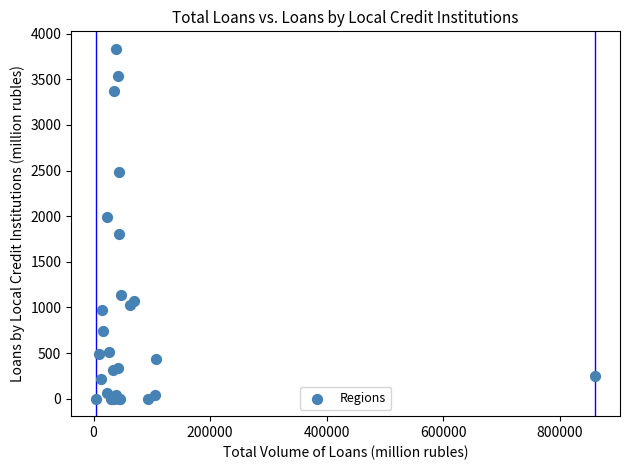

What Y value in the scatter plot is closest to 1917?

1986